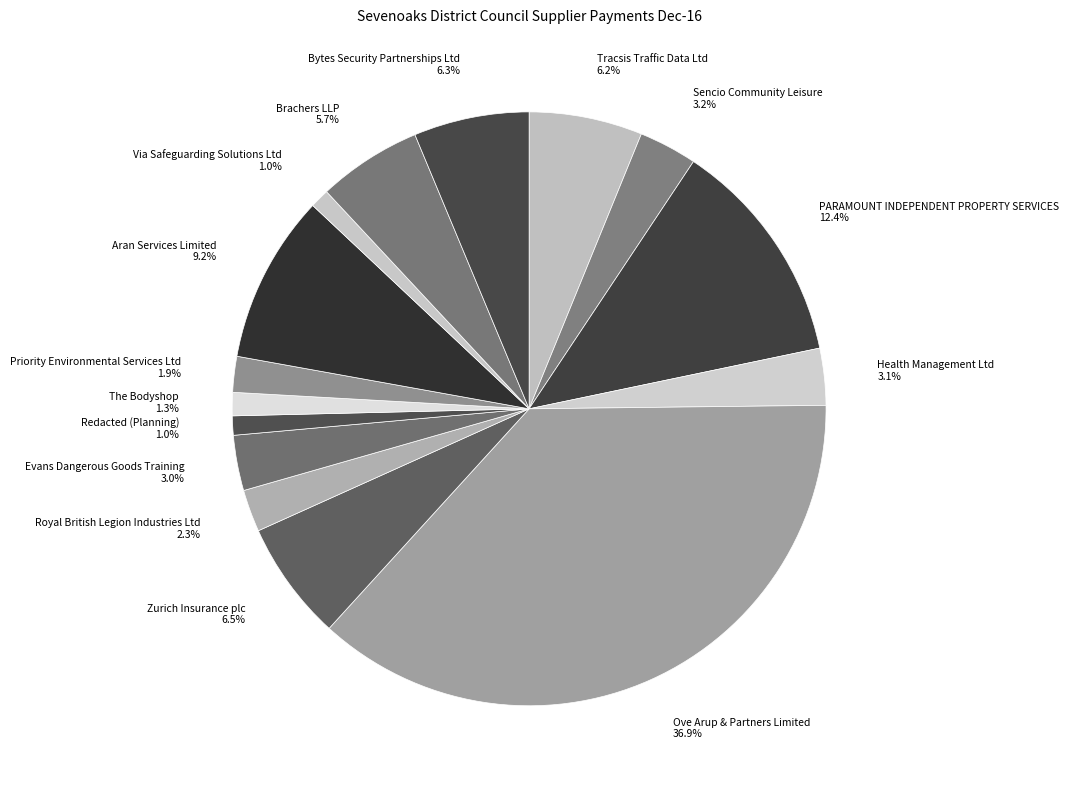

Which slice is the largest?

Ove Arup & Partners Limited